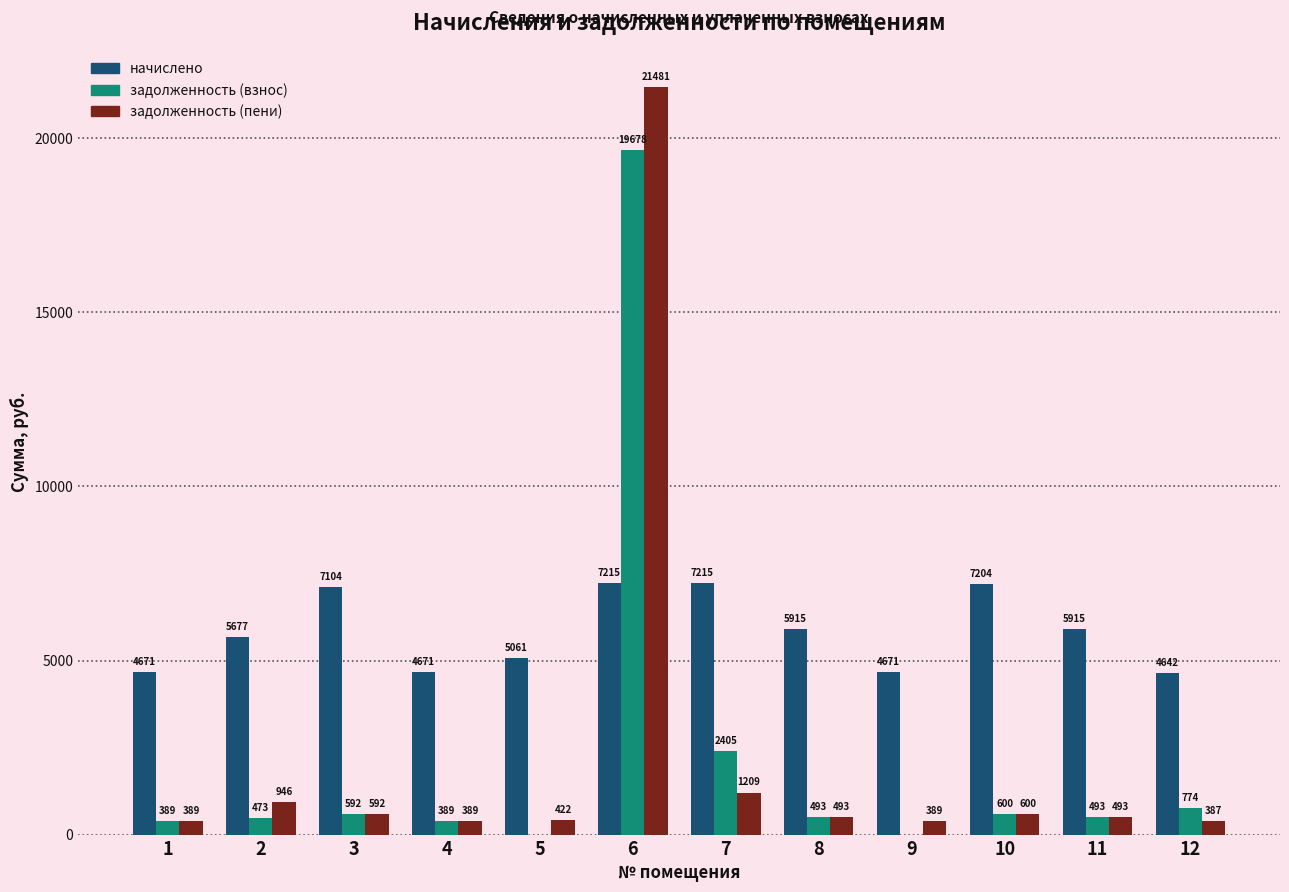

Count the number of data series in this chart.

3